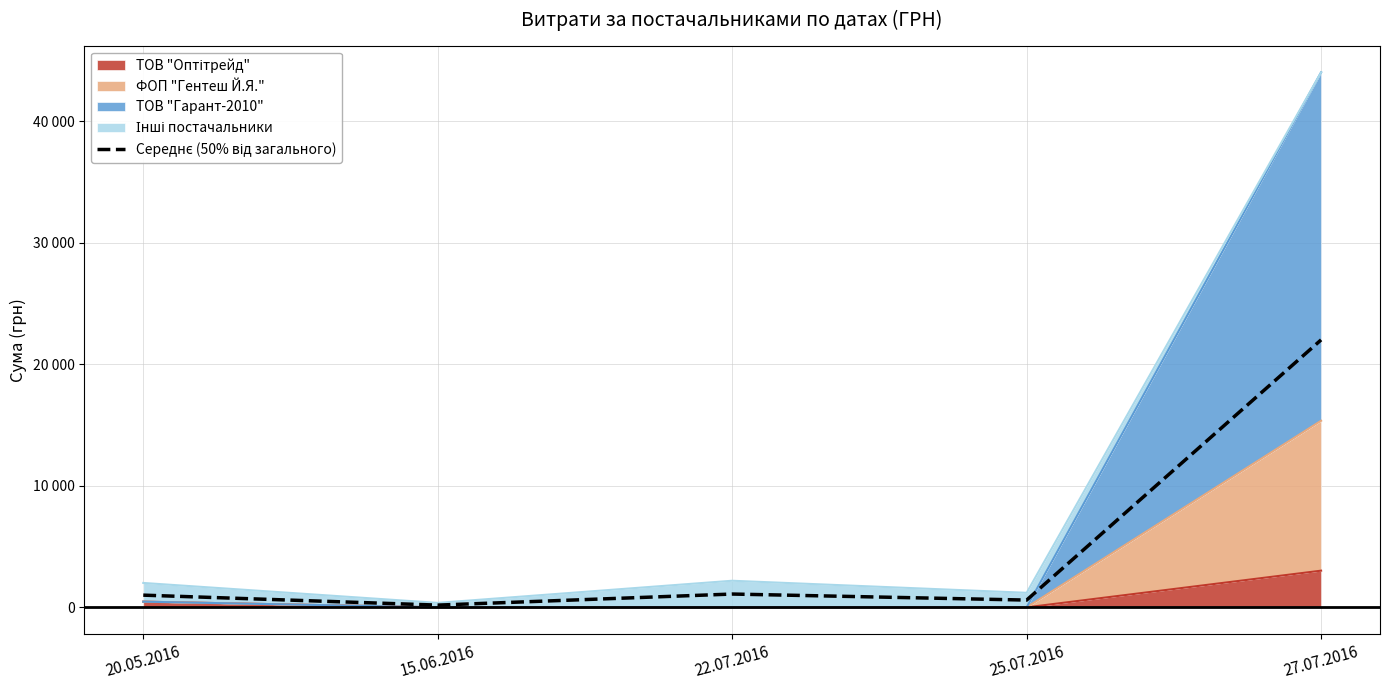

What position from the left is 15.06.2016?

2